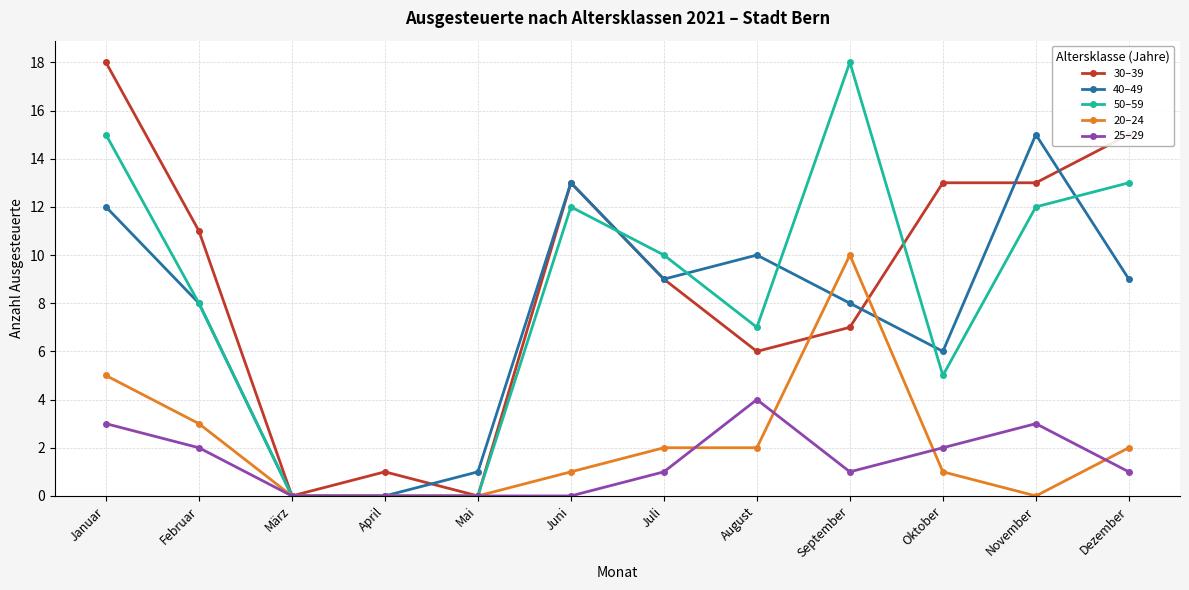

What is the difference between the highest and lowest values at September?

17